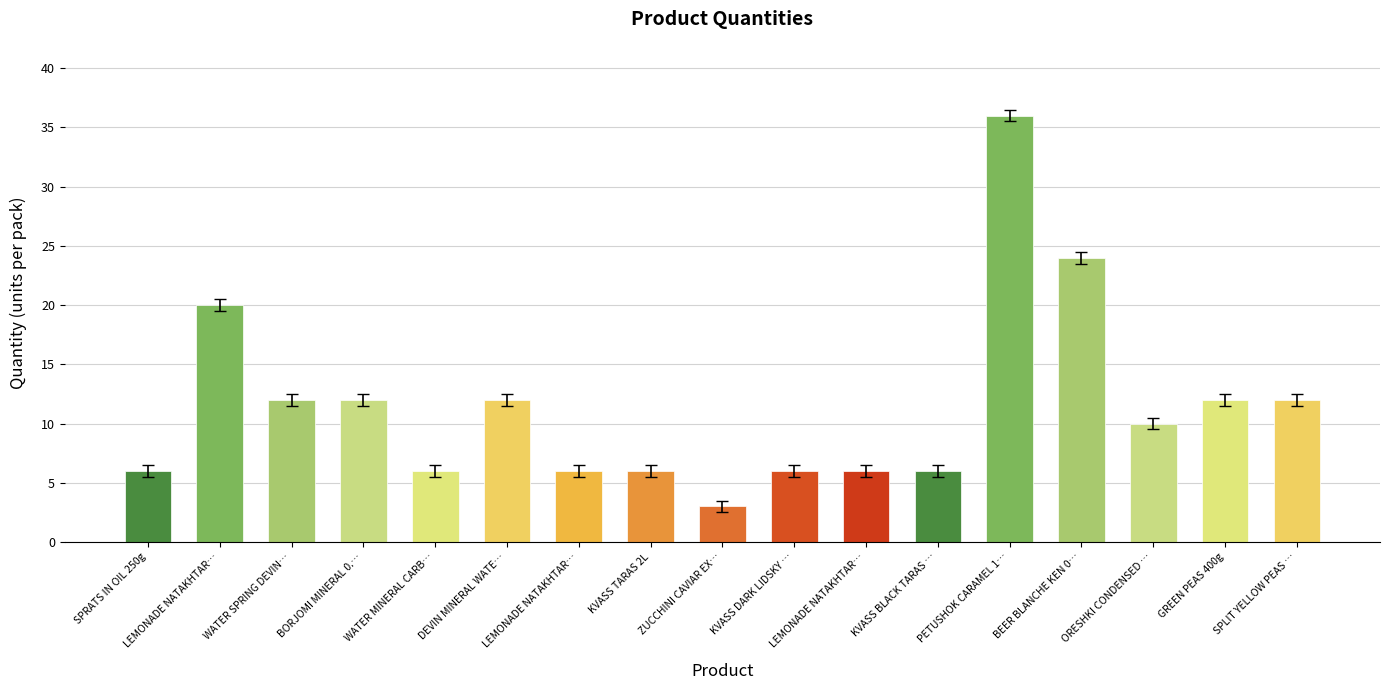

How many categories are shown in the chart?

17